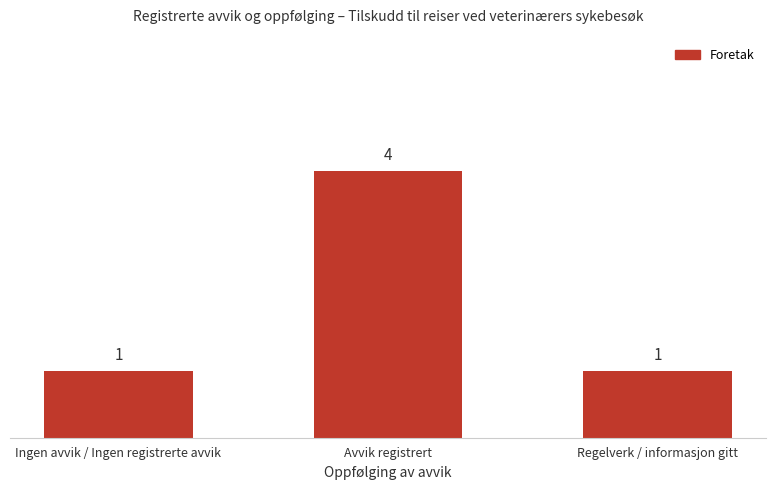

Are the bars horizontal?

No